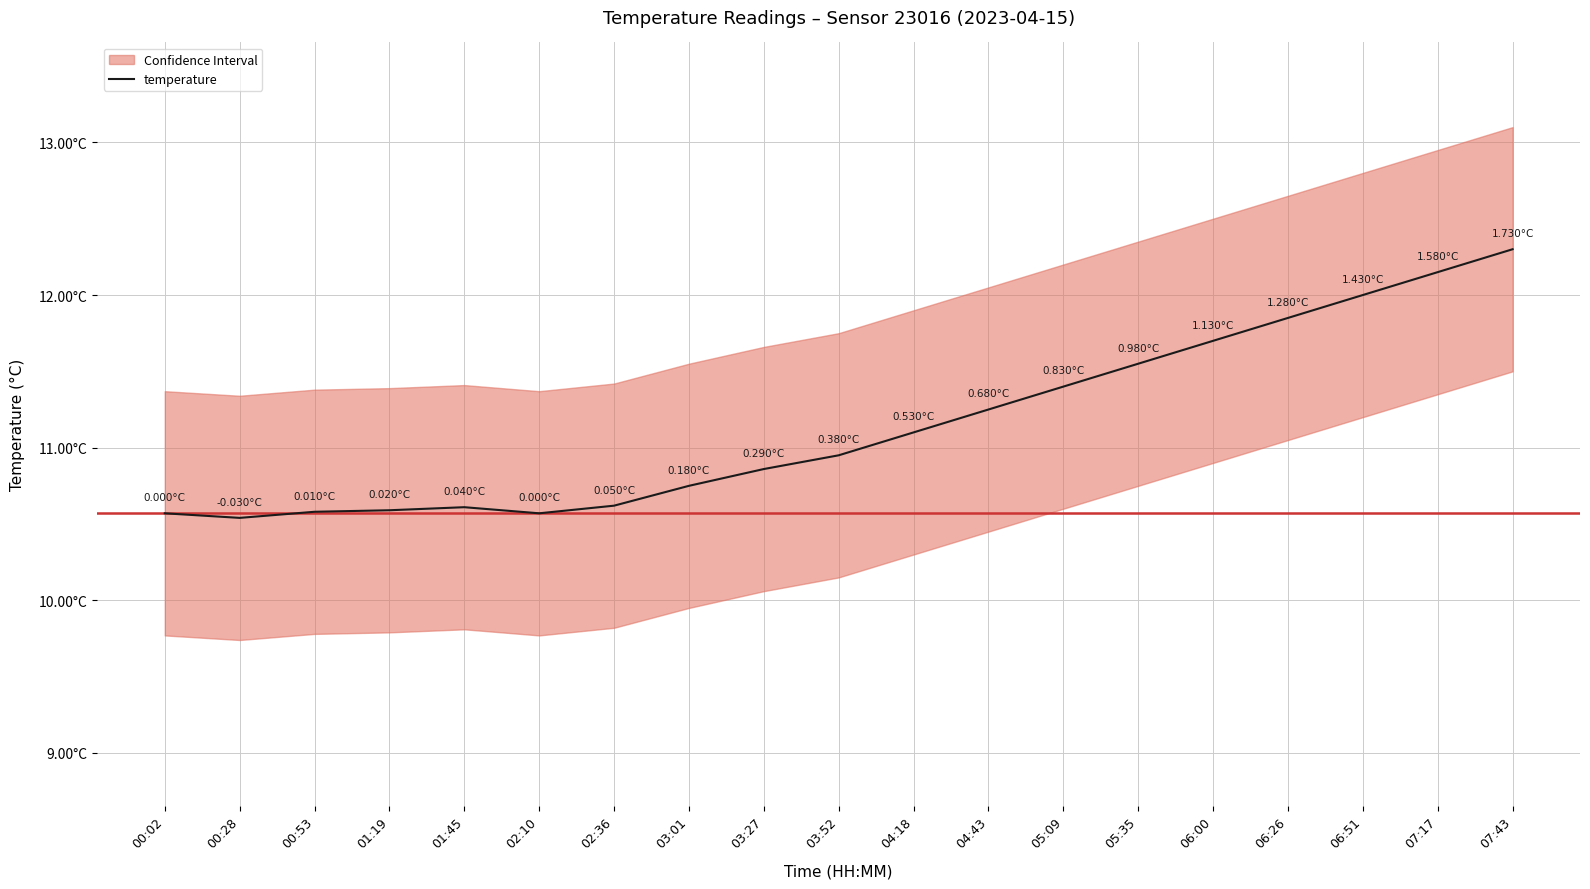

What position from the right is 01:45?

15